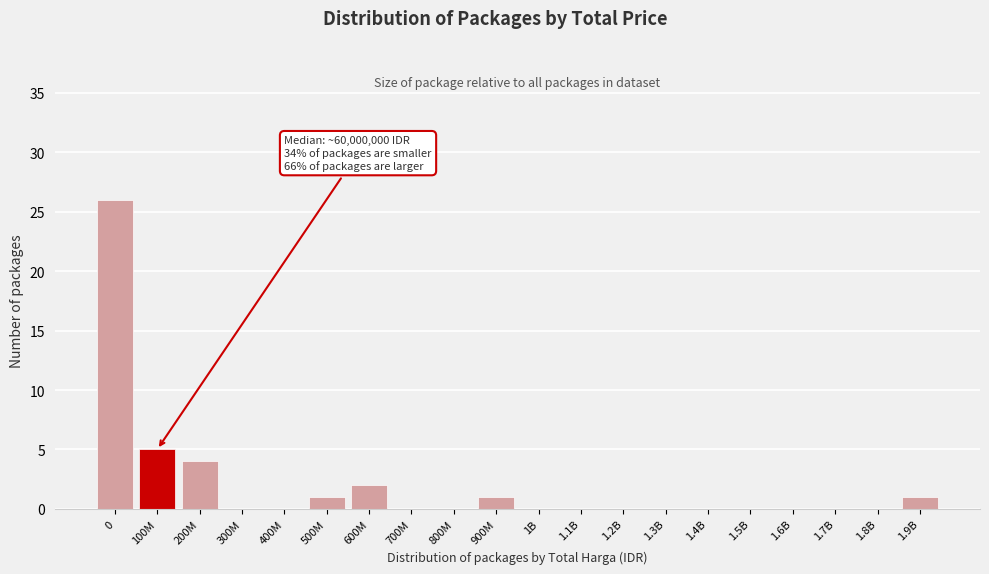

Reading left to right, list all the values displayed in this chart.

0=26	100M=5	200M=4	300M=0	400M=0	500M=1	600M=2	700M=0	800M=0	900M=1	1B=0	1.1B=0	1.2B=0	1.3B=0	1.4B=0	1.5B=0	1.6B=0	1.7B=0	1.8B=0	1.9B=1